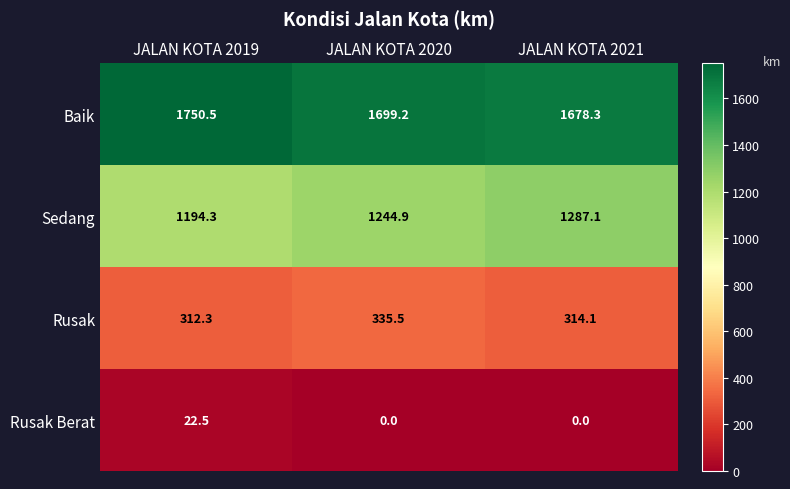

Reading right to left, transcribe all the data shown in this chart.

Baik: JALAN KOTA 2021=1678.3	JALAN KOTA 2020=1699.2	JALAN KOTA 2019=1750.5
Sedang: JALAN KOTA 2021=1287.1	JALAN KOTA 2020=1244.9	JALAN KOTA 2019=1194.3
Rusak: JALAN KOTA 2021=314.1	JALAN KOTA 2020=335.5	JALAN KOTA 2019=312.3
Rusak Berat: JALAN KOTA 2021=0.0	JALAN KOTA 2020=0.0	JALAN KOTA 2019=22.5